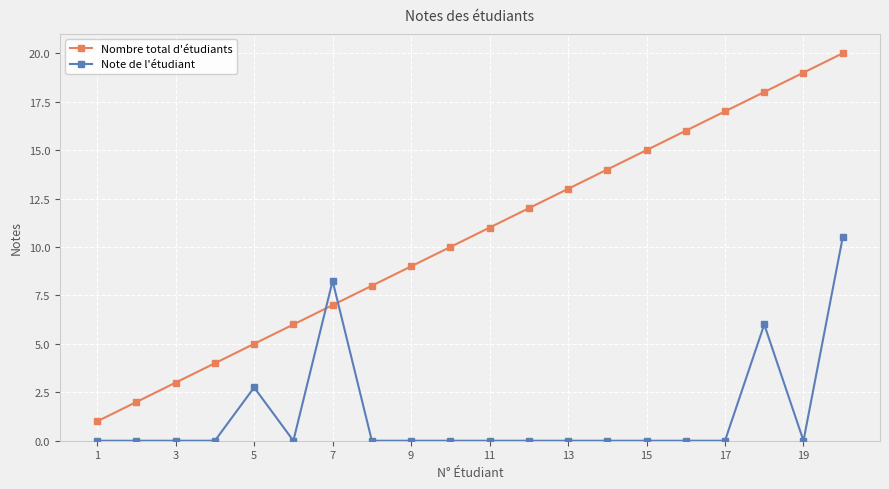

How many distinct data groups are displayed?

2